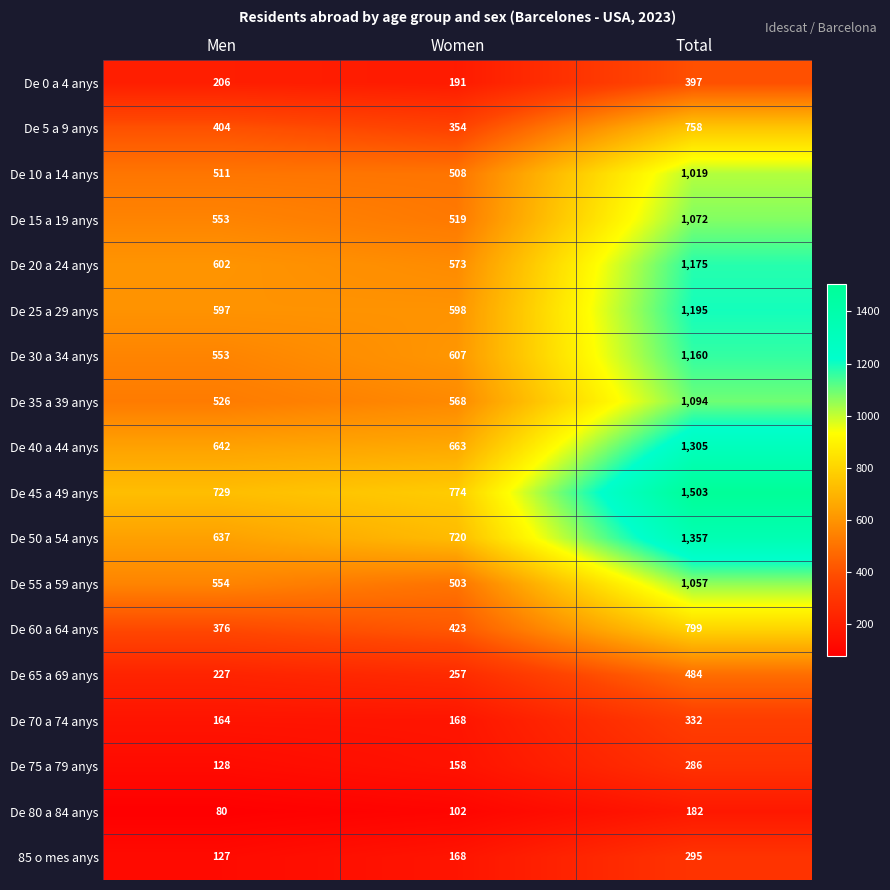

Which series has the largest total across all categories?

De 45 a 49 anys